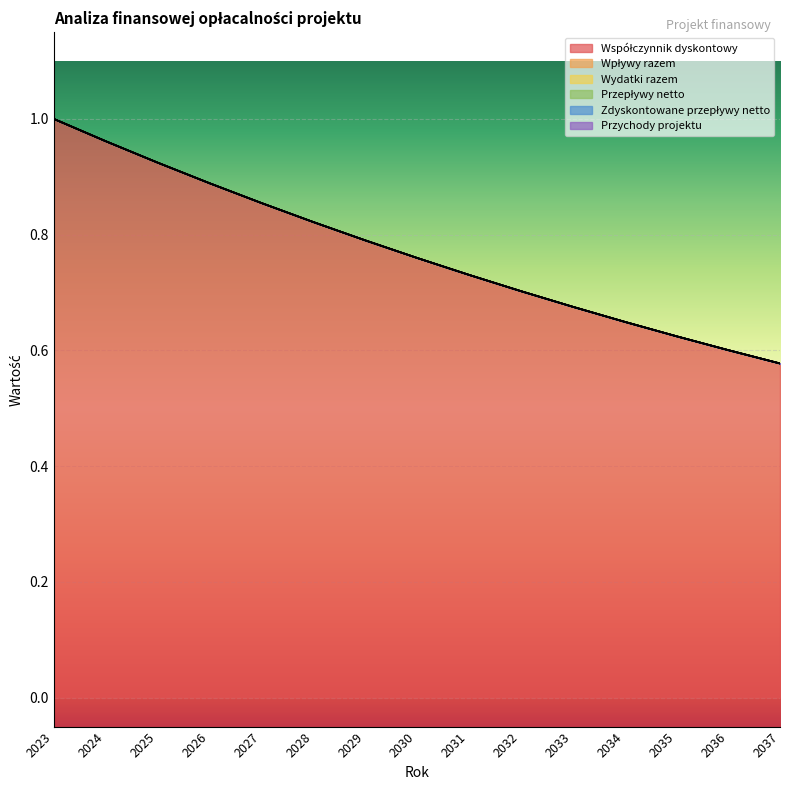

At which label does Zdyskontowane przepływy netto reach its peak?

2023